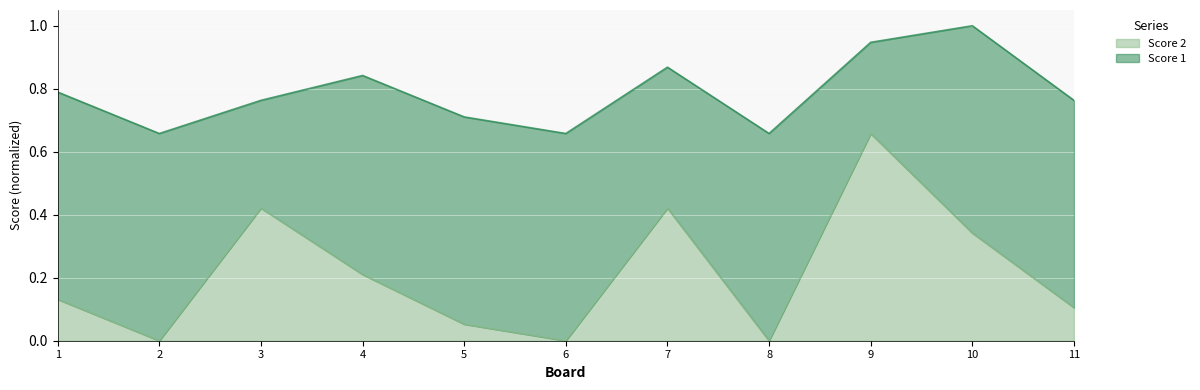

Where is the first local maximum?

3